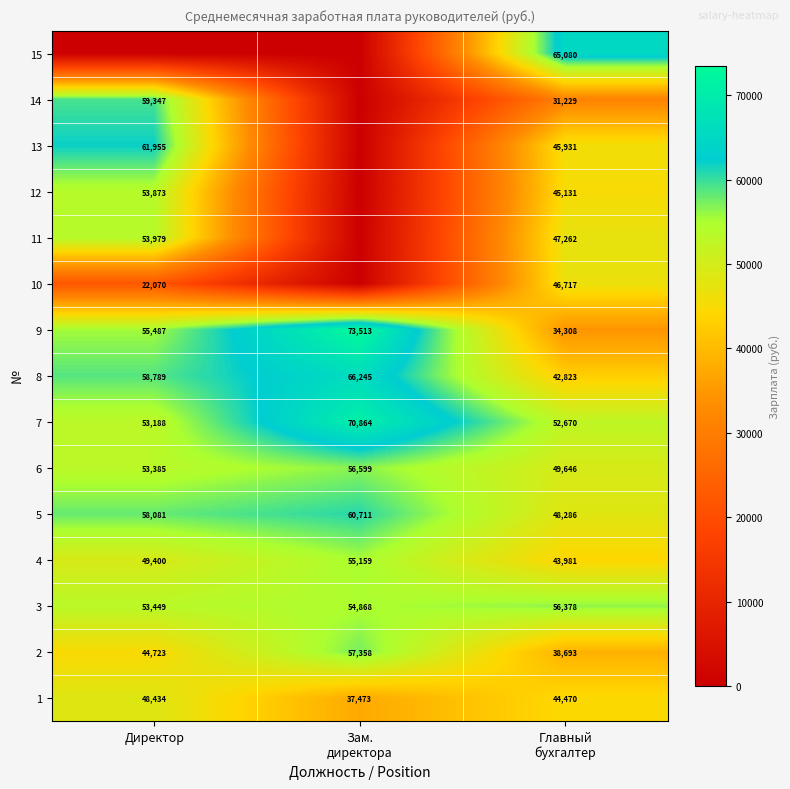

Count the number of data series in this chart.

15